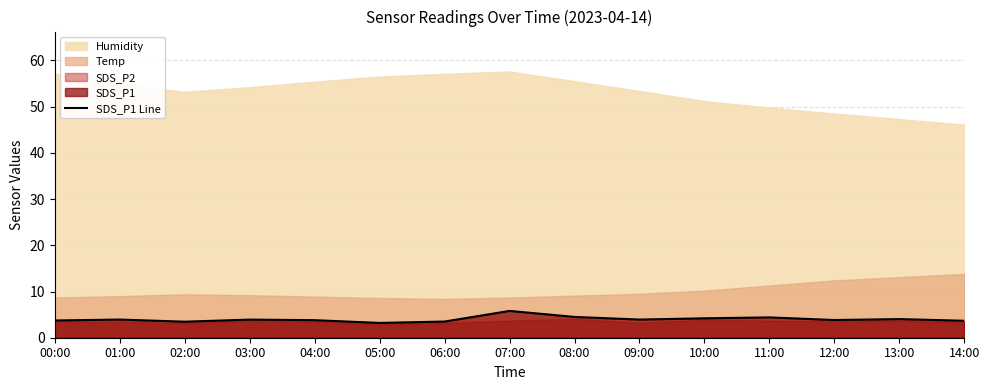

Reading right to left, list all the values displayed in this chart.

14:00=3.7	13:00=4.0	12:00=3.8	11:00=4.4	10:00=4.2	09:00=3.9	08:00=4.5	07:00=5.8	06:00=3.5	05:00=3.2	04:00=3.8	03:00=3.9	02:00=3.5	01:00=3.9	00:00=3.7